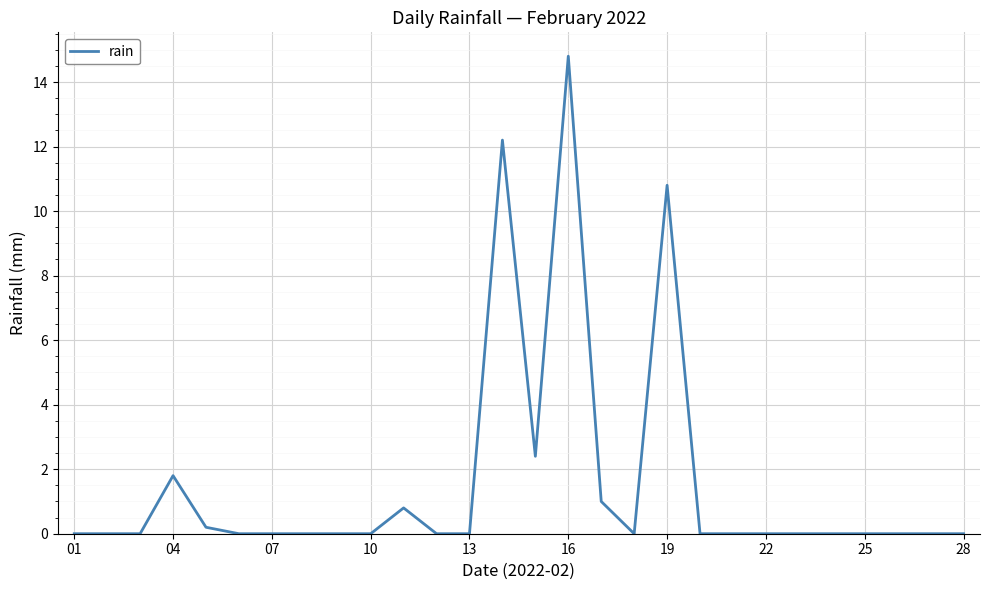

What is the maximum value shown in the chart?

14.8